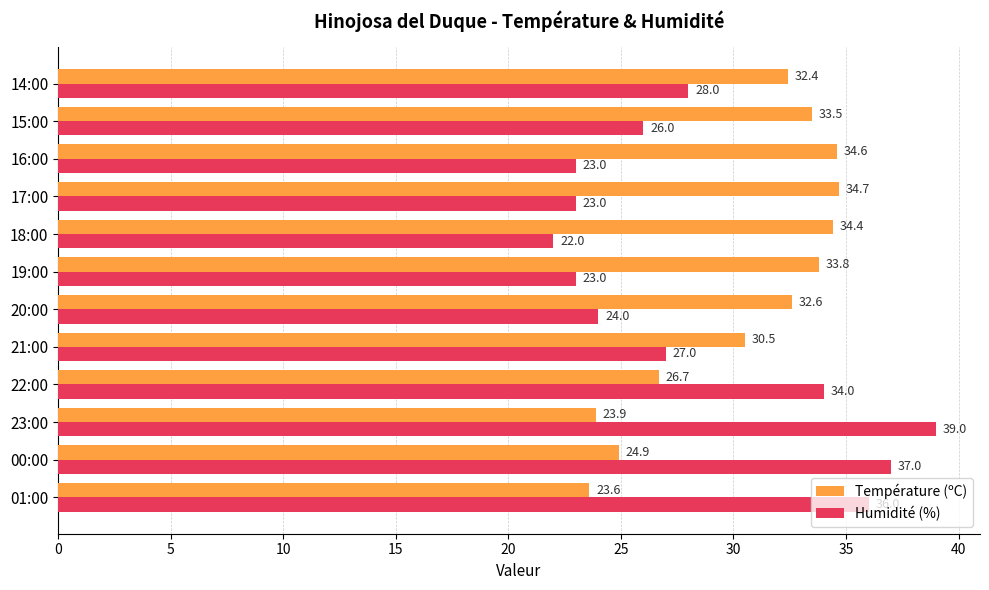

Rank the series at 00:00 from highest to lowest value.

Humidité (%), Température (ºC)